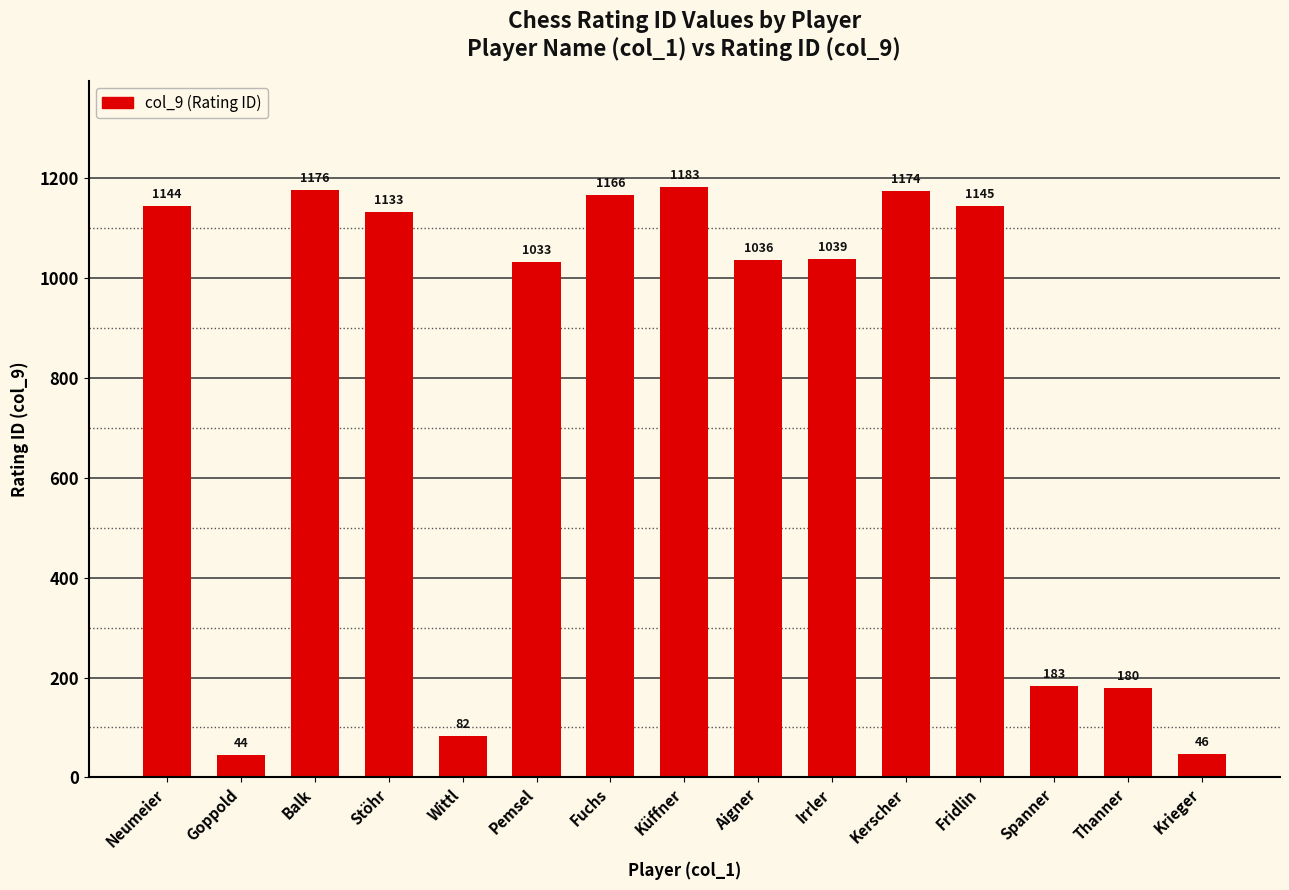

Does the chart contain stacked bars?

No